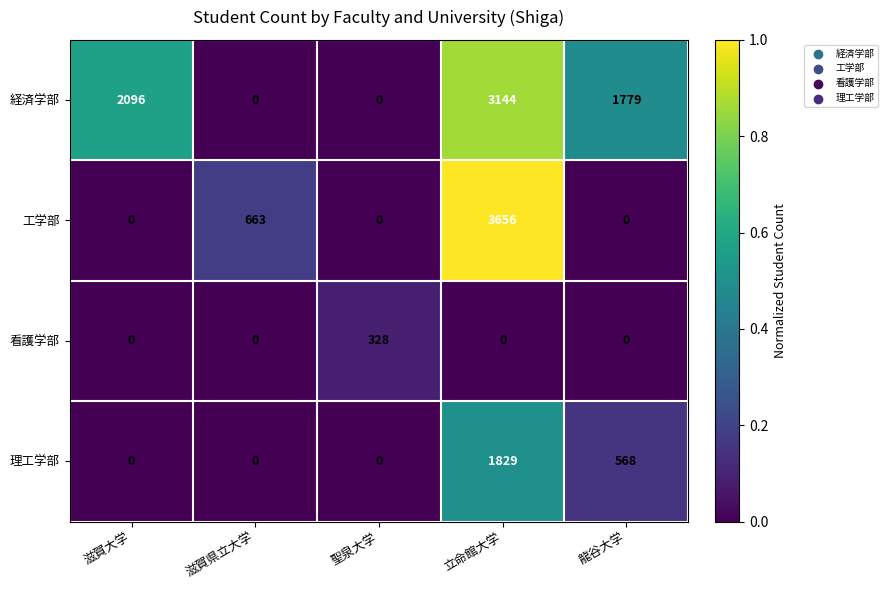

How many distinct data groups are displayed?

4